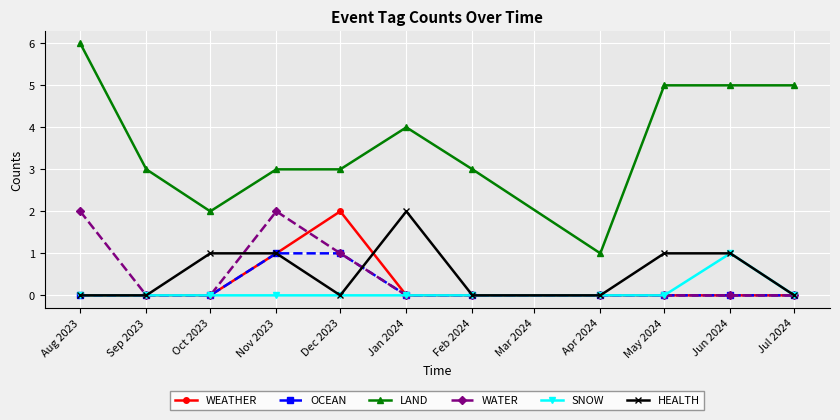

What position from the left is Jan 2024?

6